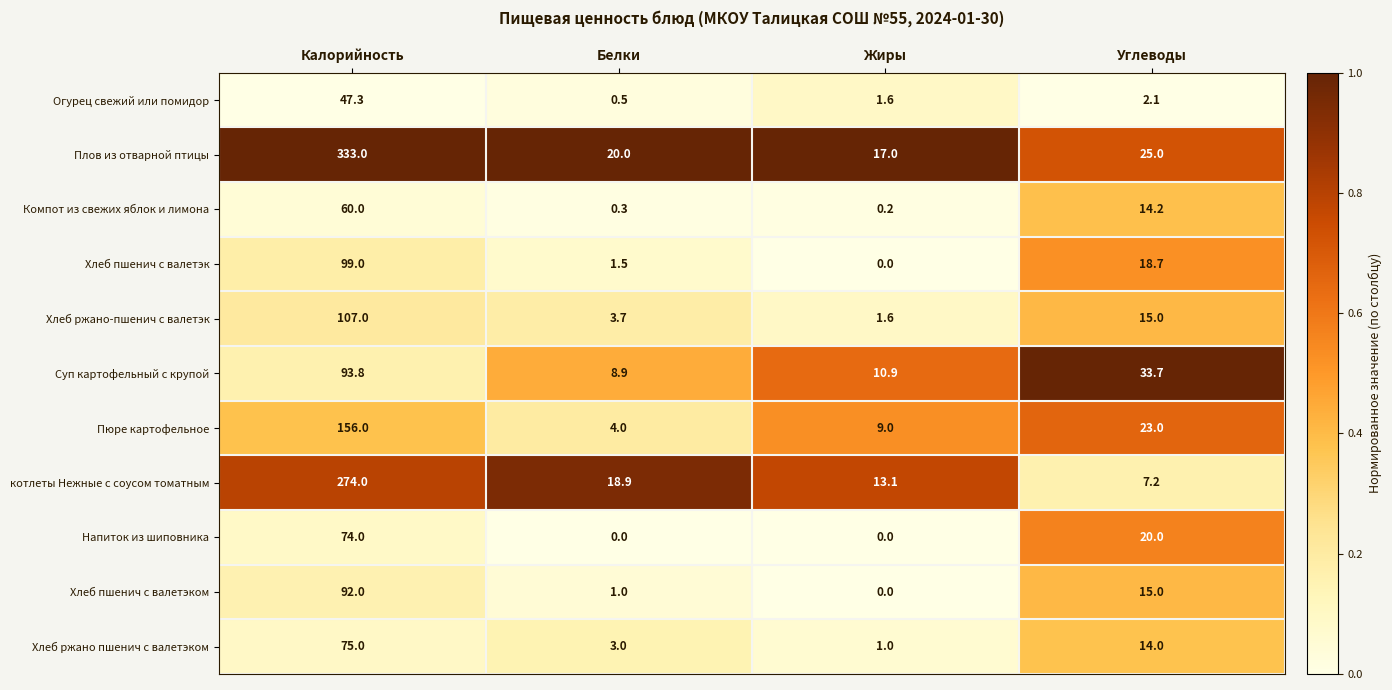

Which series has the widest spread of values?

Плов из отварной птицы